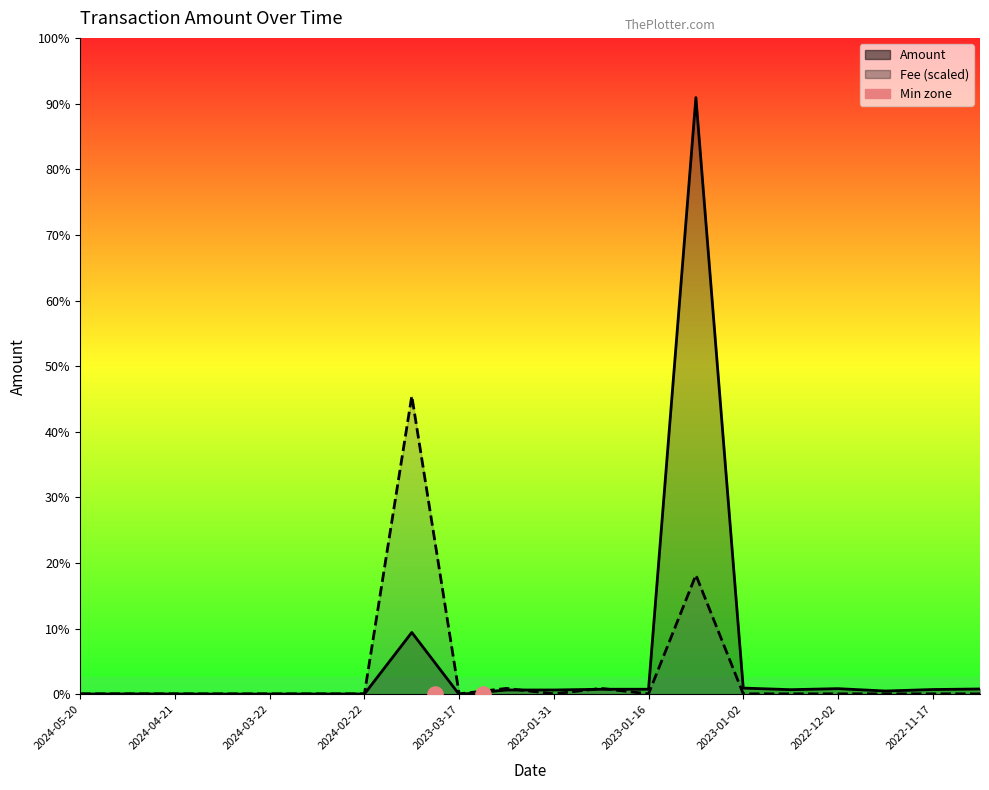

Is the value of Amount at 2024-01-16 greater than the value of Fee at 2023-03-17?

Yes